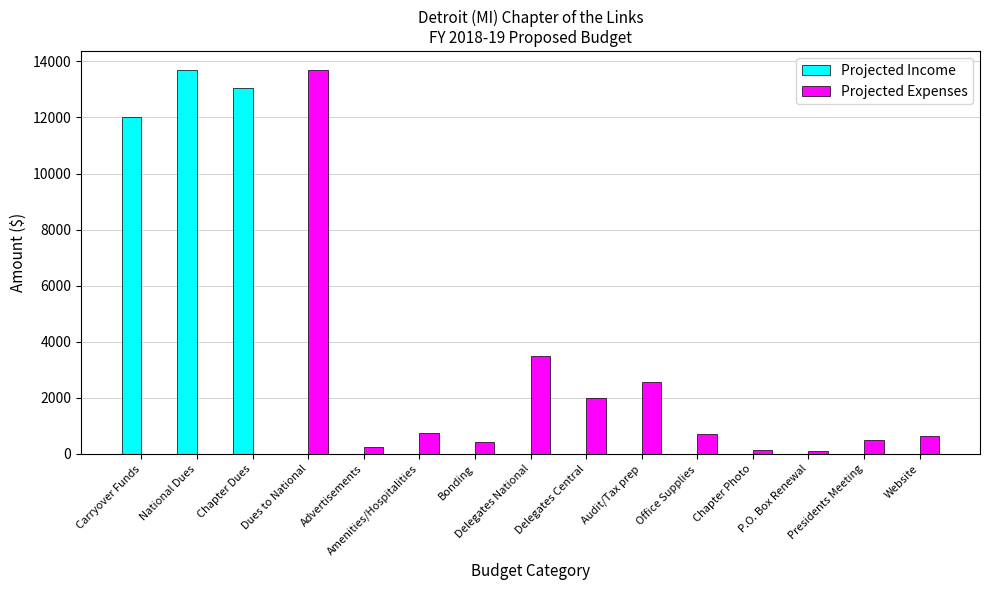

Which series has the largest total across all categories?

Projected Income